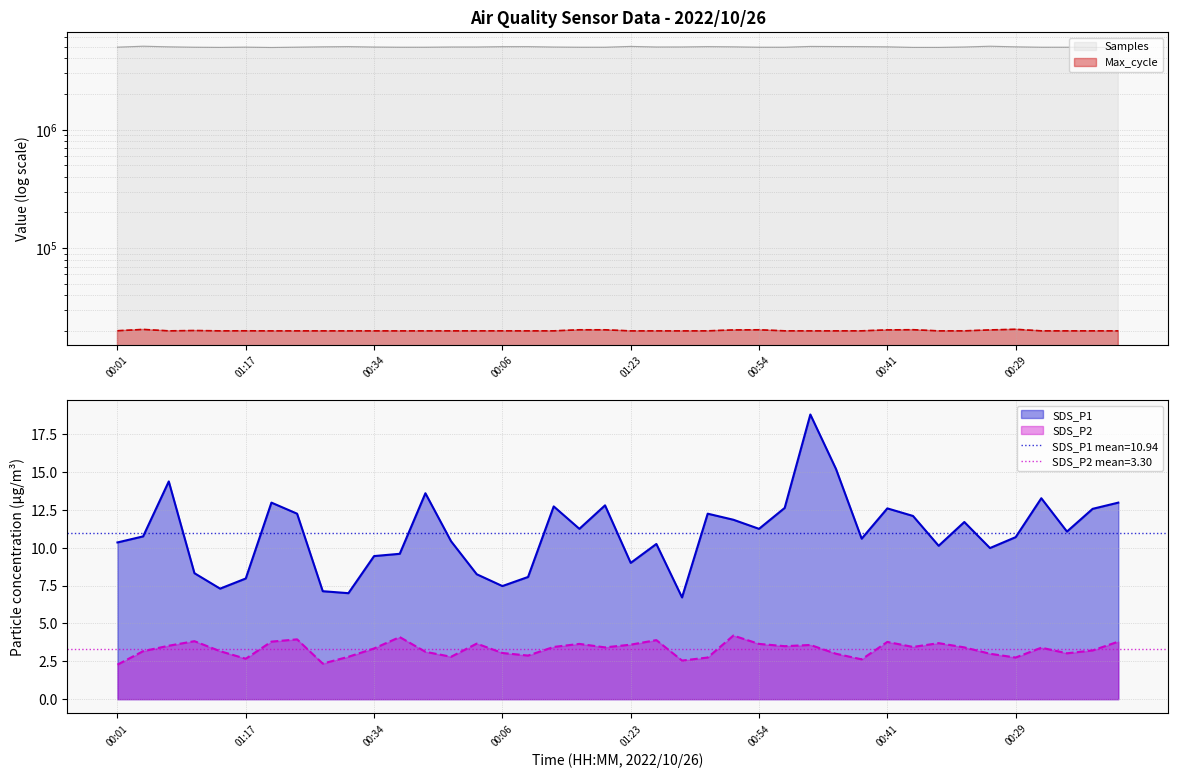

Is it true that Samples equals 4926823.0 at 01:31?

True